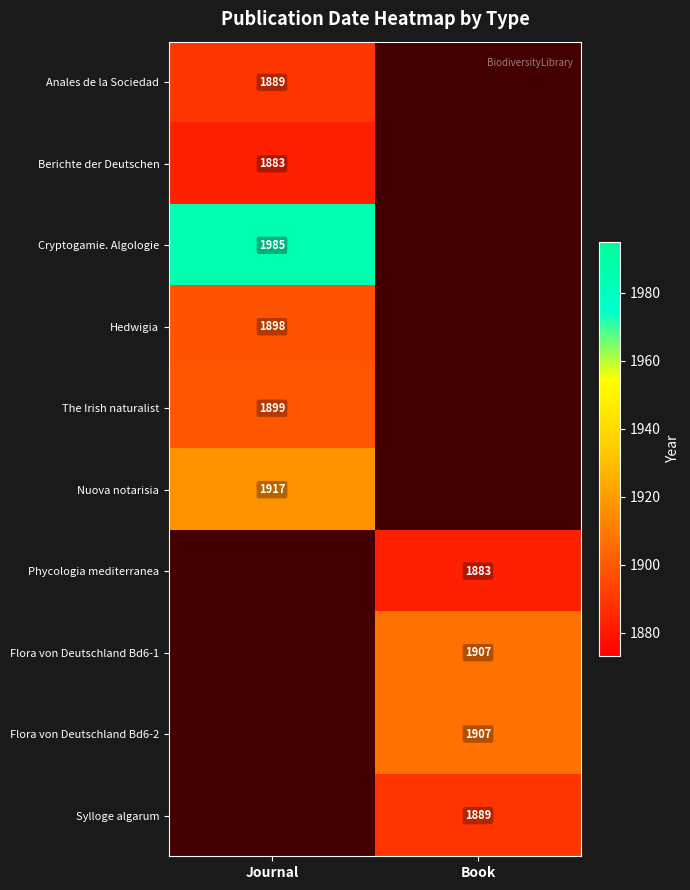

True or false: Flora von Deutschland Bd6-2 has a value of 1106 at Book.

False